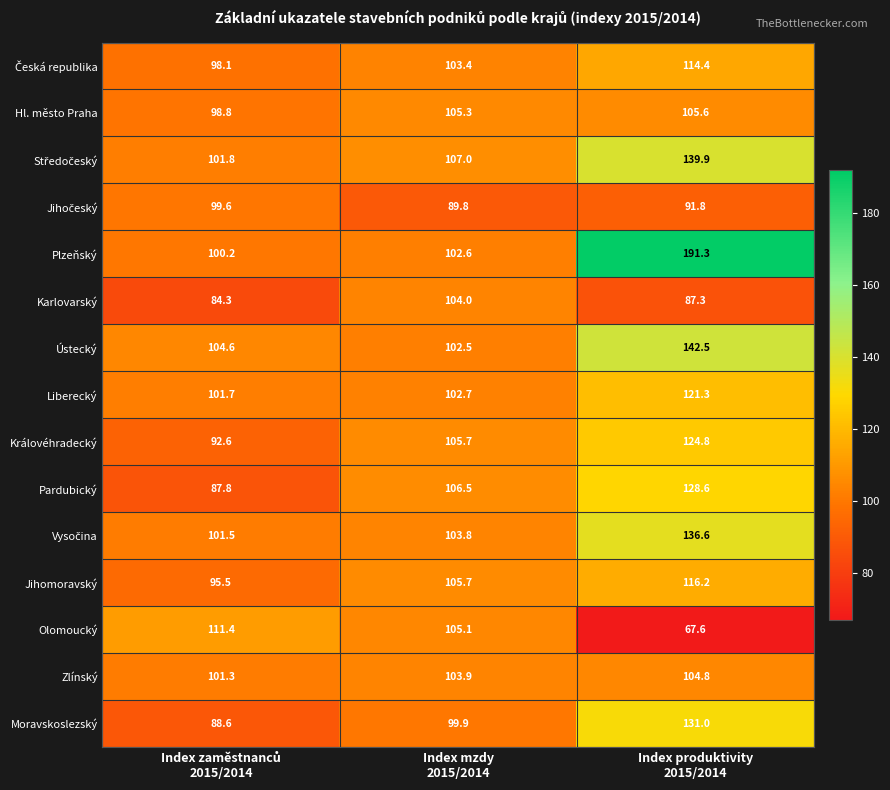

What is the sum of all Olomoucký values?

284.1